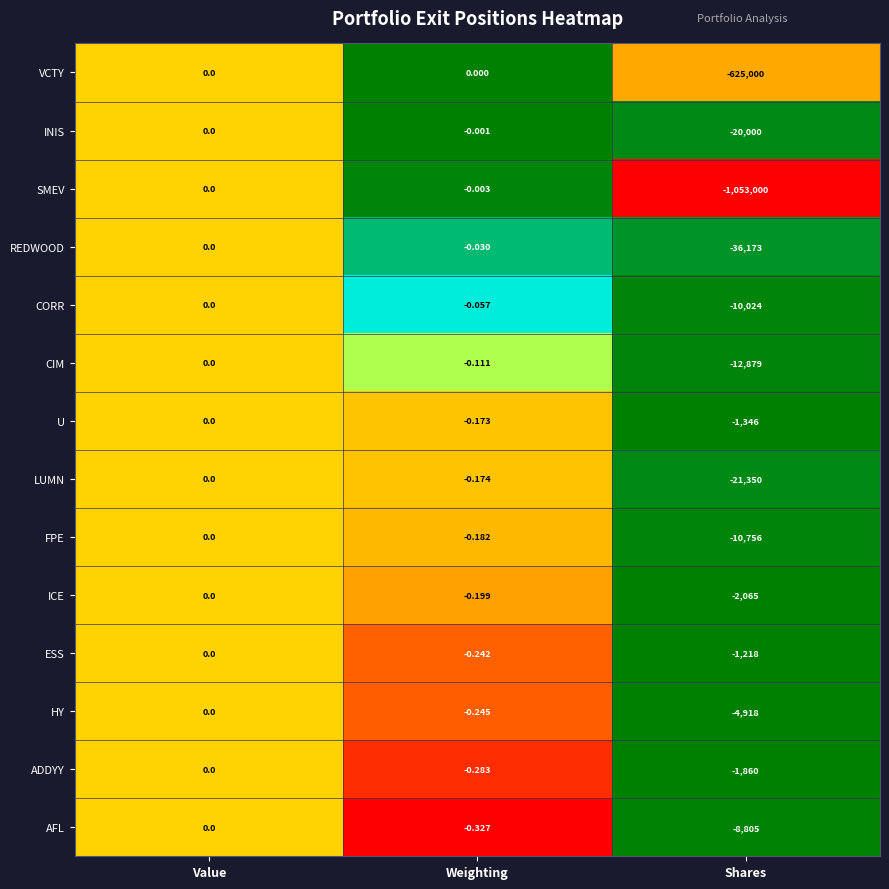

Where is FPE nearest to the value -5378?

Weighting